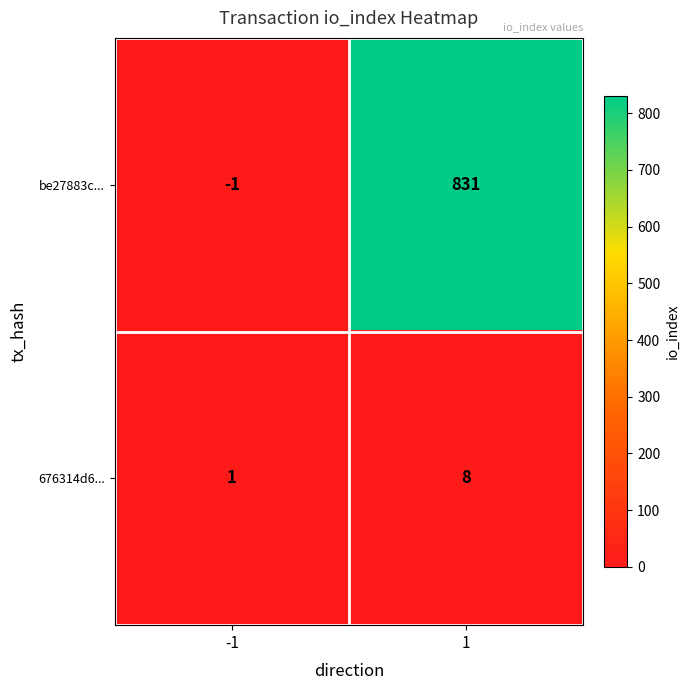

True or false: be27883c... has a value of 0 at -1.

False